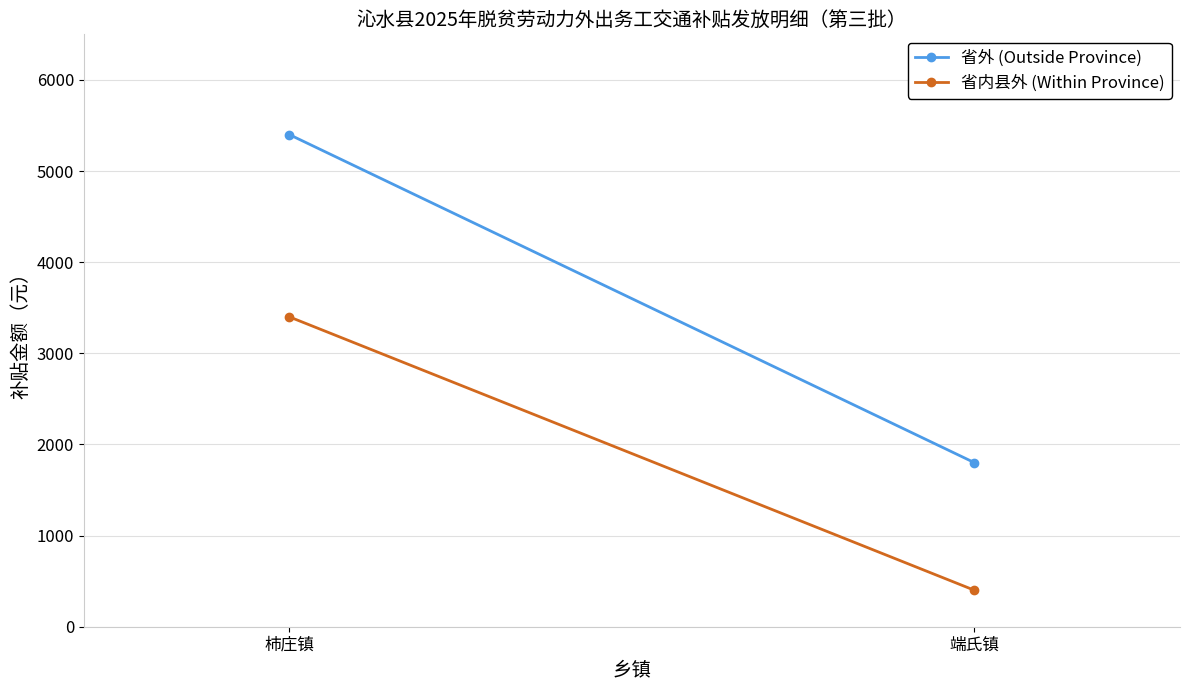

The 省外 (Outside Province) series shows 3260 at 柿庄镇. True or false?

False